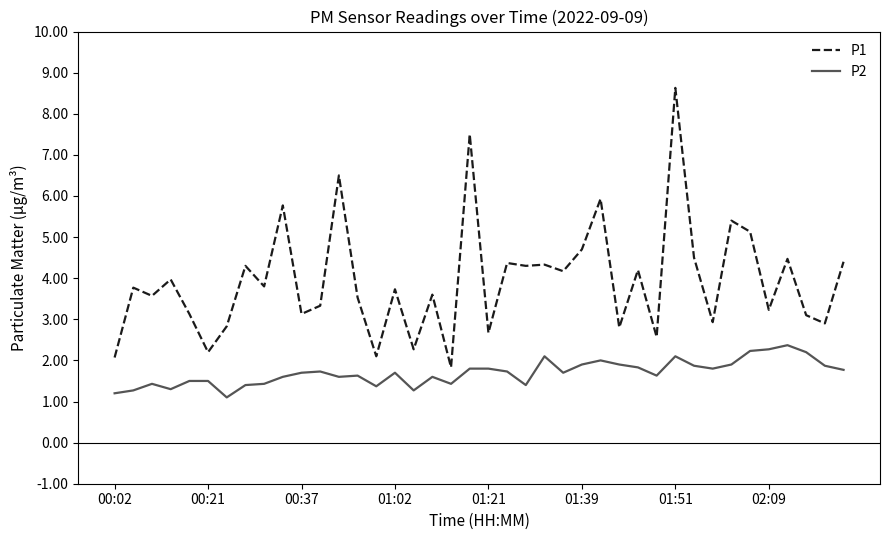

What are all the series names shown in the legend?

P1, P2